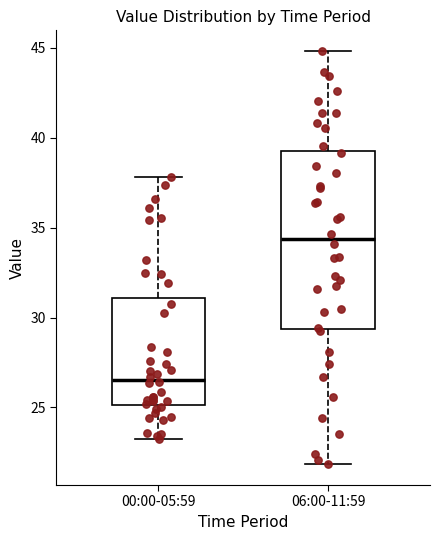

Comparing the boxes themselves (not the whiskers), which one is the tallest?

06:00-11:59